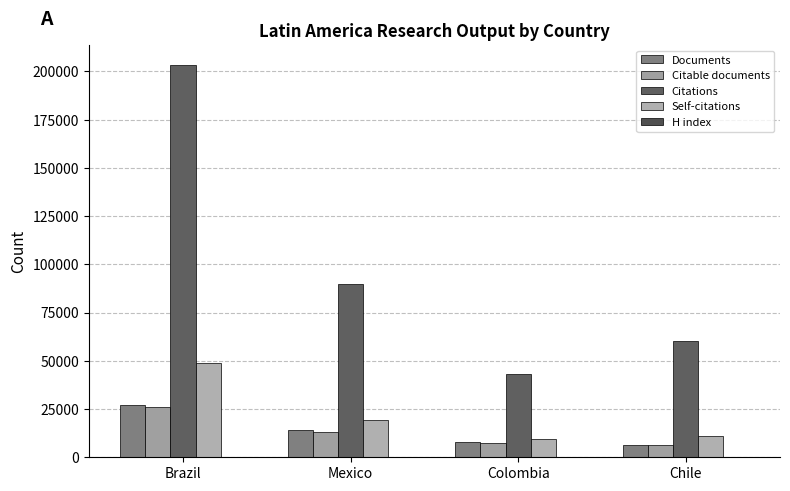

List the labels in order of Self-citations value, smallest first.

Colombia, Chile, Mexico, Brazil